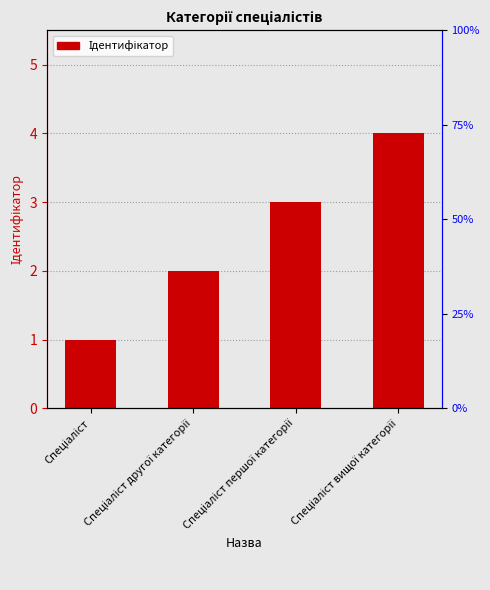

Reading left to right, what are all the values shown in this chart?

1	2	3	4